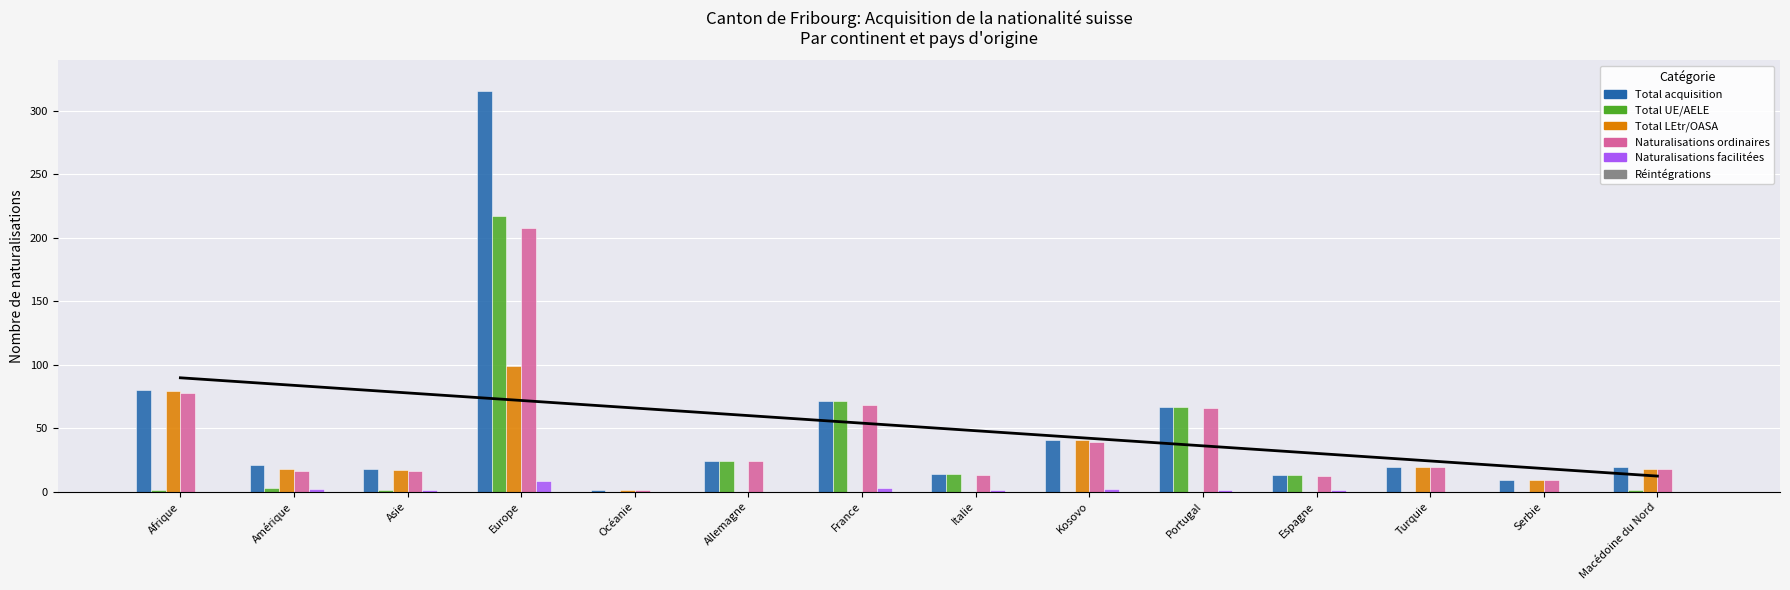

What is the sum of the Total acquisition values at Italie and Turquie?

33